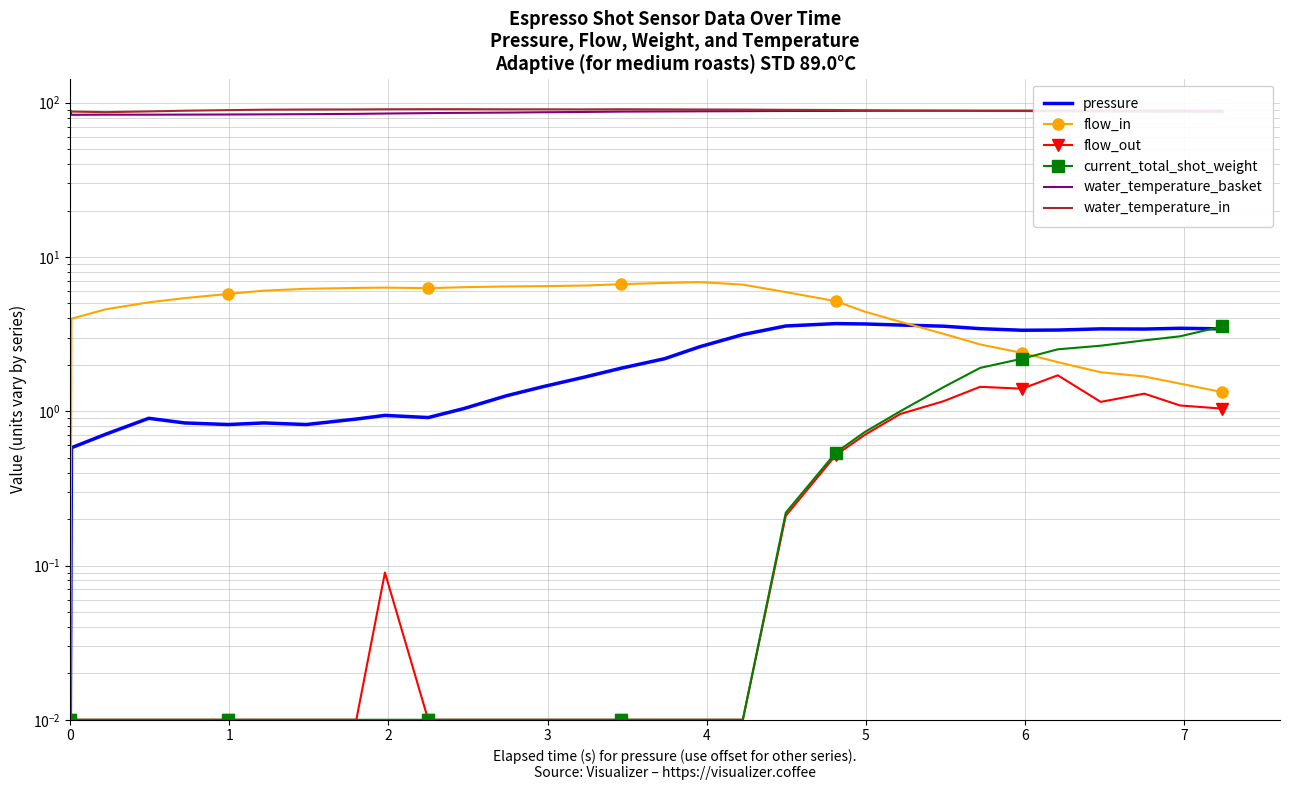

In flow_in, how many points are lower than both neighbors (excluding endpoints)?

1